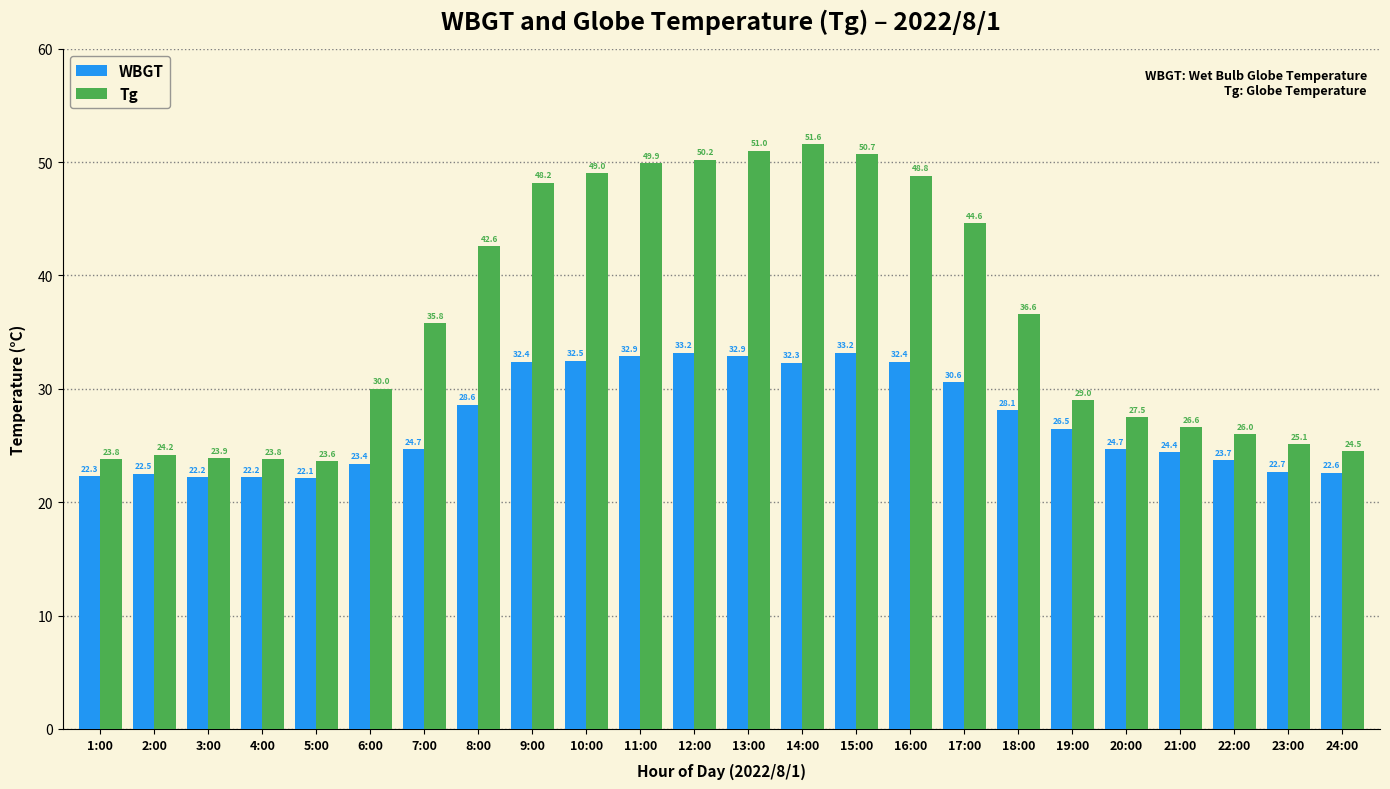

Reading left to right, list all the values displayed in this chart.

WBGT: 1:00=22.3	2:00=22.5	3:00=22.2	4:00=22.2	5:00=22.1	6:00=23.4	7:00=24.7	8:00=28.6	9:00=32.4	10:00=32.5	11:00=32.9	12:00=33.2	13:00=32.9	14:00=32.3	15:00=33.2	16:00=32.4	17:00=30.6	18:00=28.1	19:00=26.5	20:00=24.7	21:00=24.4	22:00=23.7	23:00=22.7	24:00=22.6
Tg: 1:00=23.8	2:00=24.2	3:00=23.9	4:00=23.8	5:00=23.6	6:00=30.0	7:00=35.8	8:00=42.6	9:00=48.2	10:00=49.0	11:00=49.9	12:00=50.2	13:00=51.0	14:00=51.6	15:00=50.7	16:00=48.8	17:00=44.6	18:00=36.6	19:00=29.0	20:00=27.5	21:00=26.6	22:00=26.0	23:00=25.1	24:00=24.5